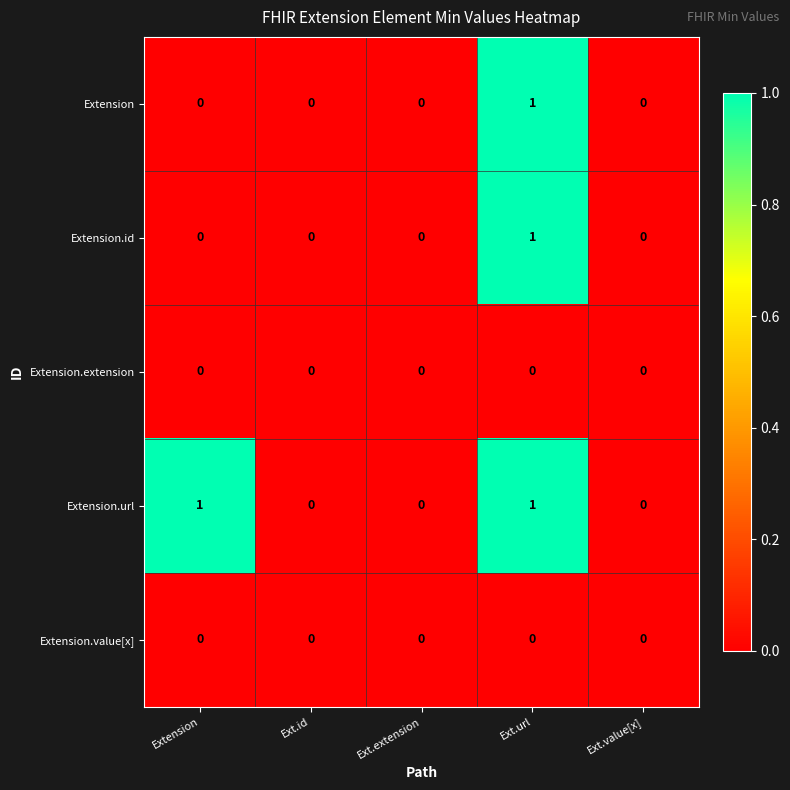

Reading right to left, extract all data points from this chart.

Extension: Ext.value[x]=0	Ext.url=1	Ext.extension=0	Ext.id=0	Extension=0
Extension.id: Ext.value[x]=0	Ext.url=1	Ext.extension=0	Ext.id=0	Extension=0
Extension.extension: Ext.value[x]=0	Ext.url=0	Ext.extension=0	Ext.id=0	Extension=0
Extension.url: Ext.value[x]=0	Ext.url=1	Ext.extension=0	Ext.id=0	Extension=1
Extension.value[x]: Ext.value[x]=0	Ext.url=0	Ext.extension=0	Ext.id=0	Extension=0